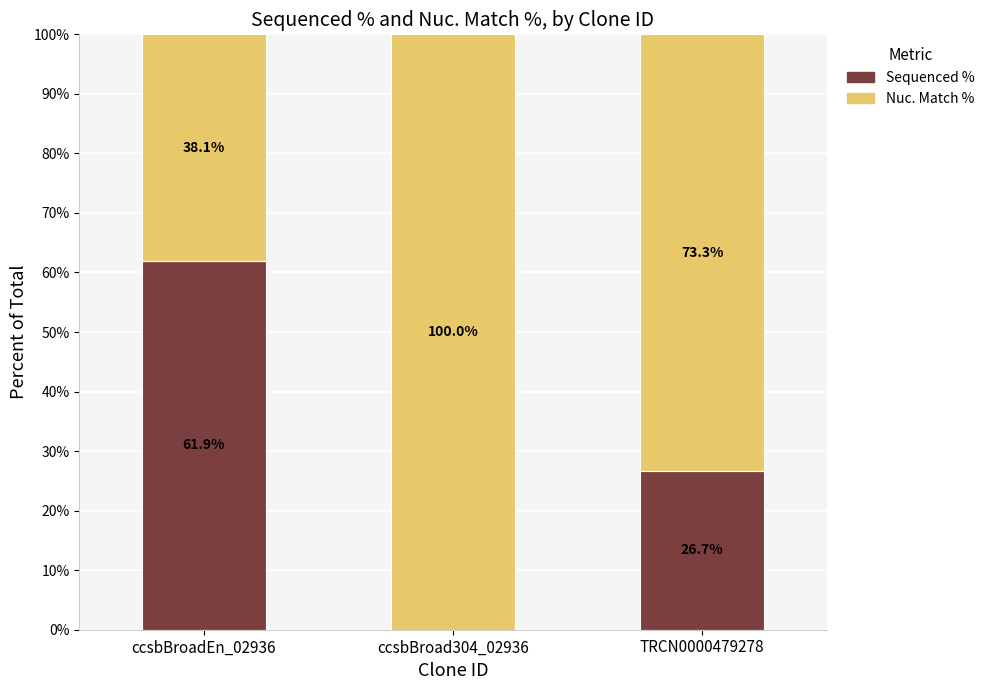

Reading left to right, what are the values for Sequenced %?

ccsbBroadEn_02936=61.9	ccsbBroad304_02936=0.0	TRCN0000479278=26.7